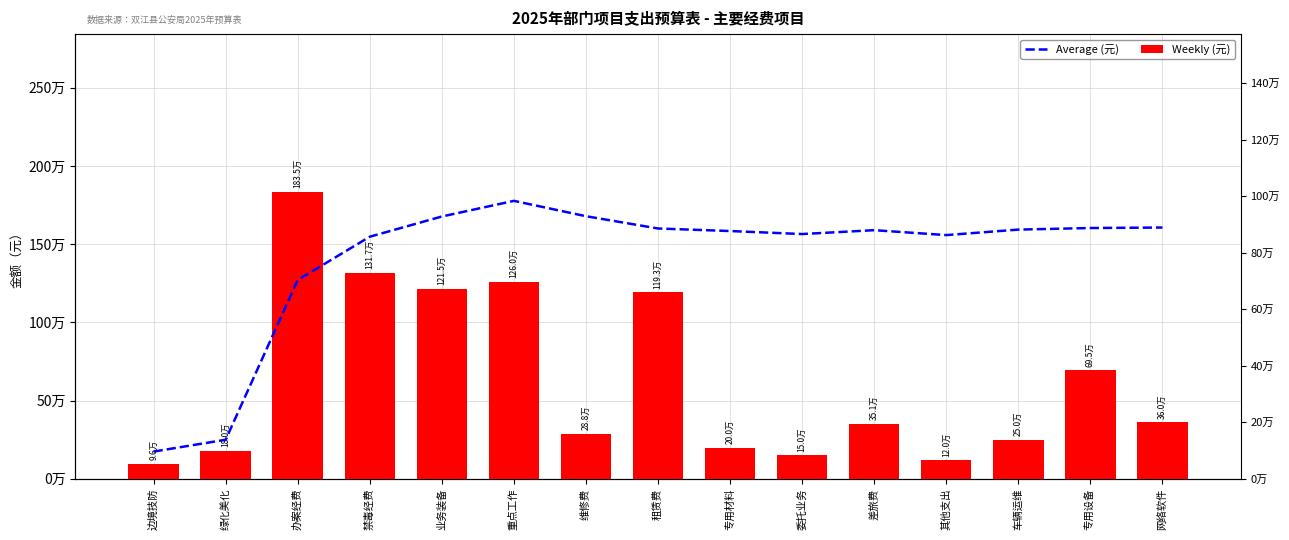

At how many categories does at least one series exceed 1545865?

1